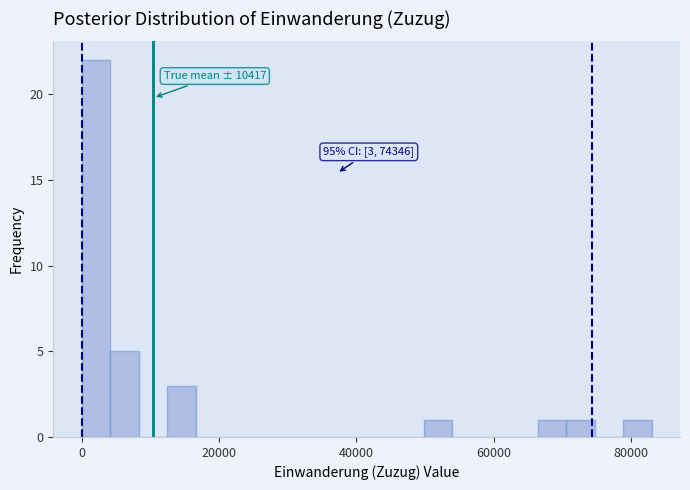

Around what value on the x-axis is the tallest bar? Give the approximate position of its centre, as read against the axis.

2000